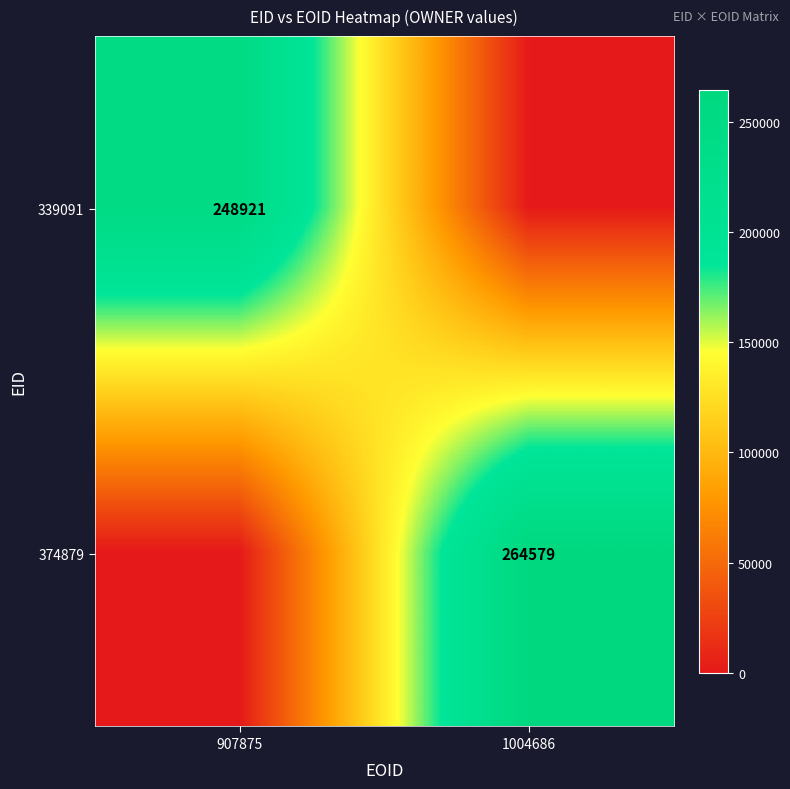

Count the number of categories in the chart.

2